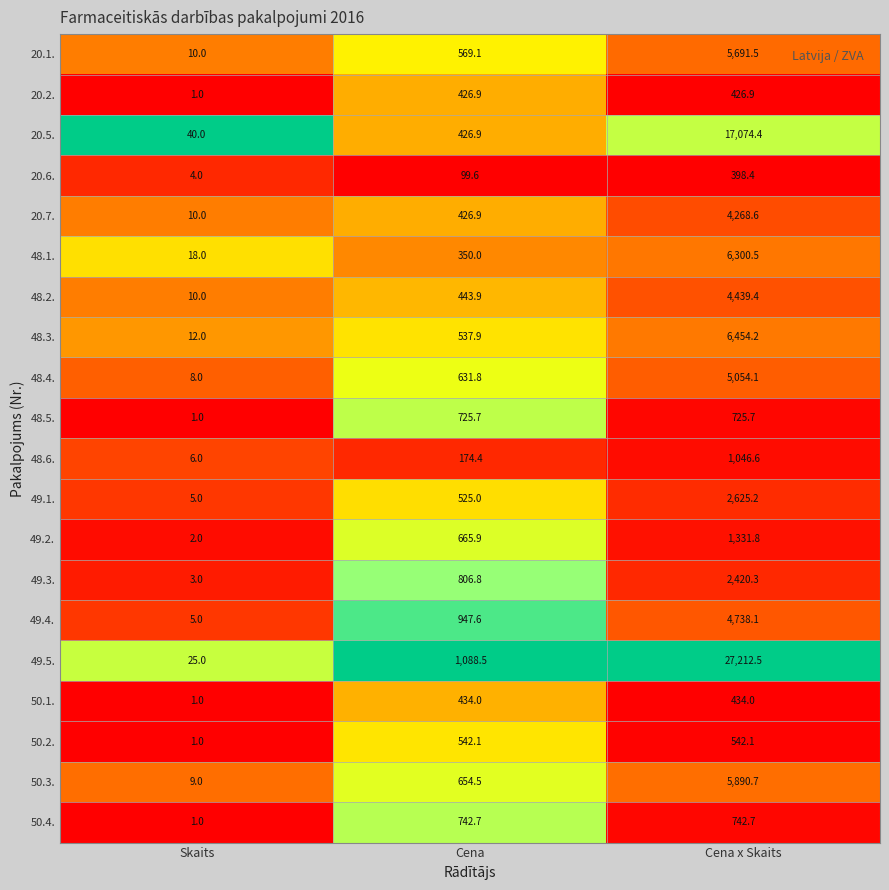

How many series are shown in this chart?

20